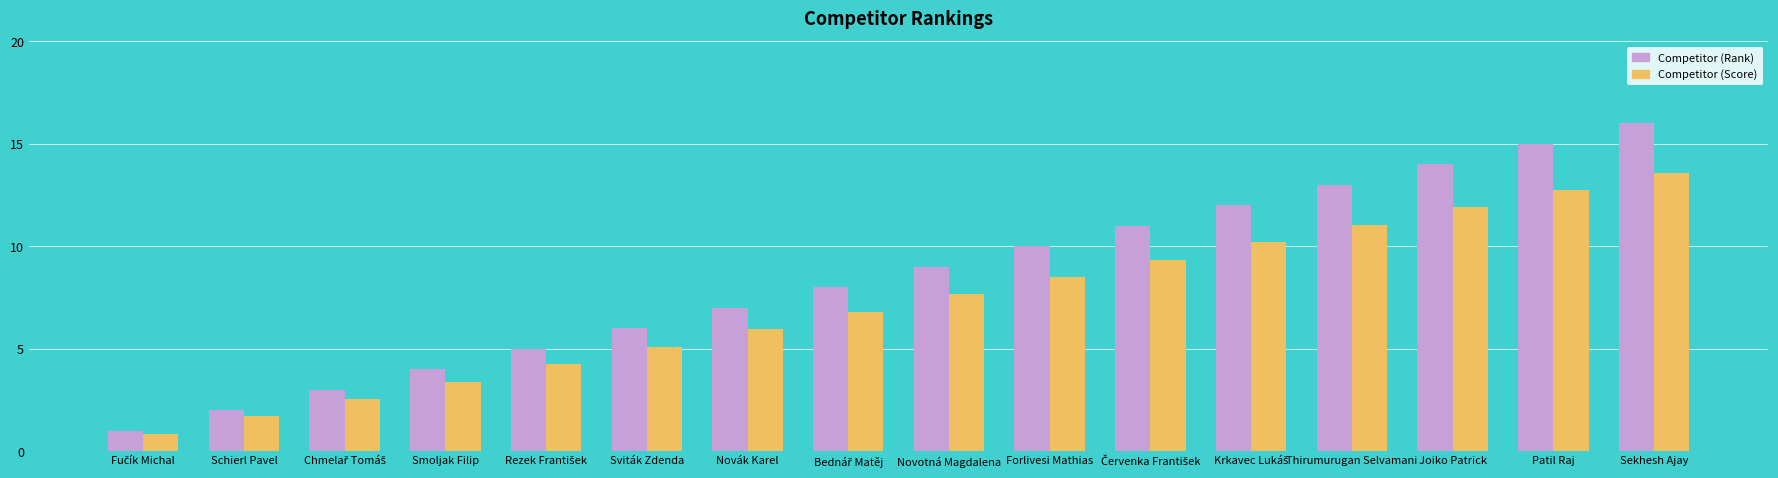

Read the Competitor (Score) value at Forlivesi Mathias.

8.5